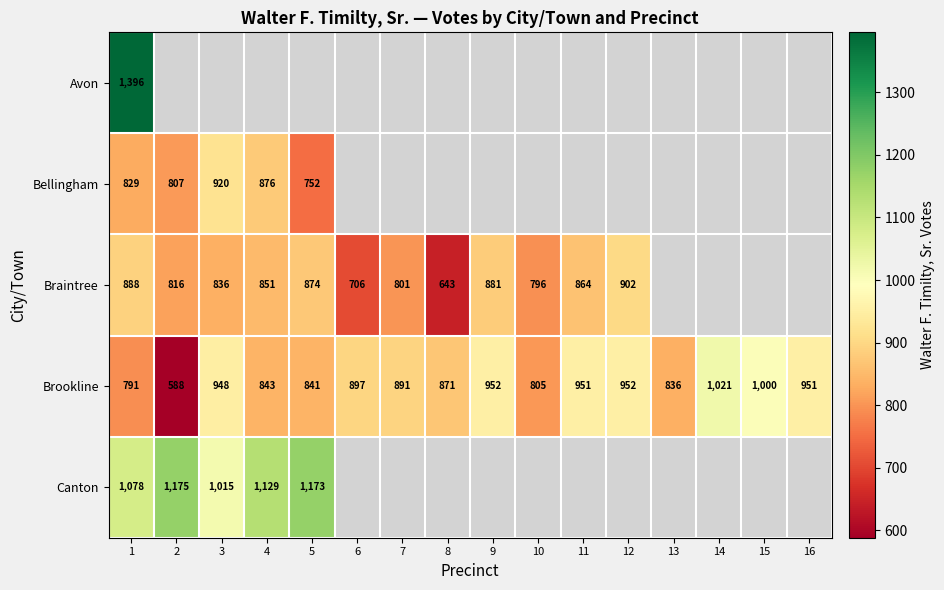

What is the greatest value displayed?

1396.0